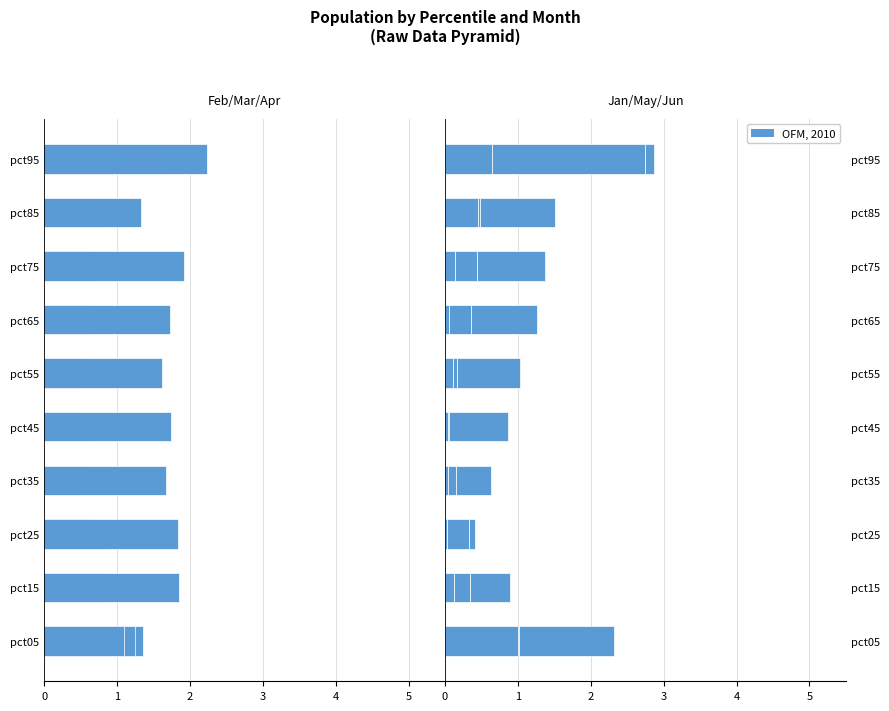

Is the value of Mar at pct55 greater than the value of Feb at pct45?

No